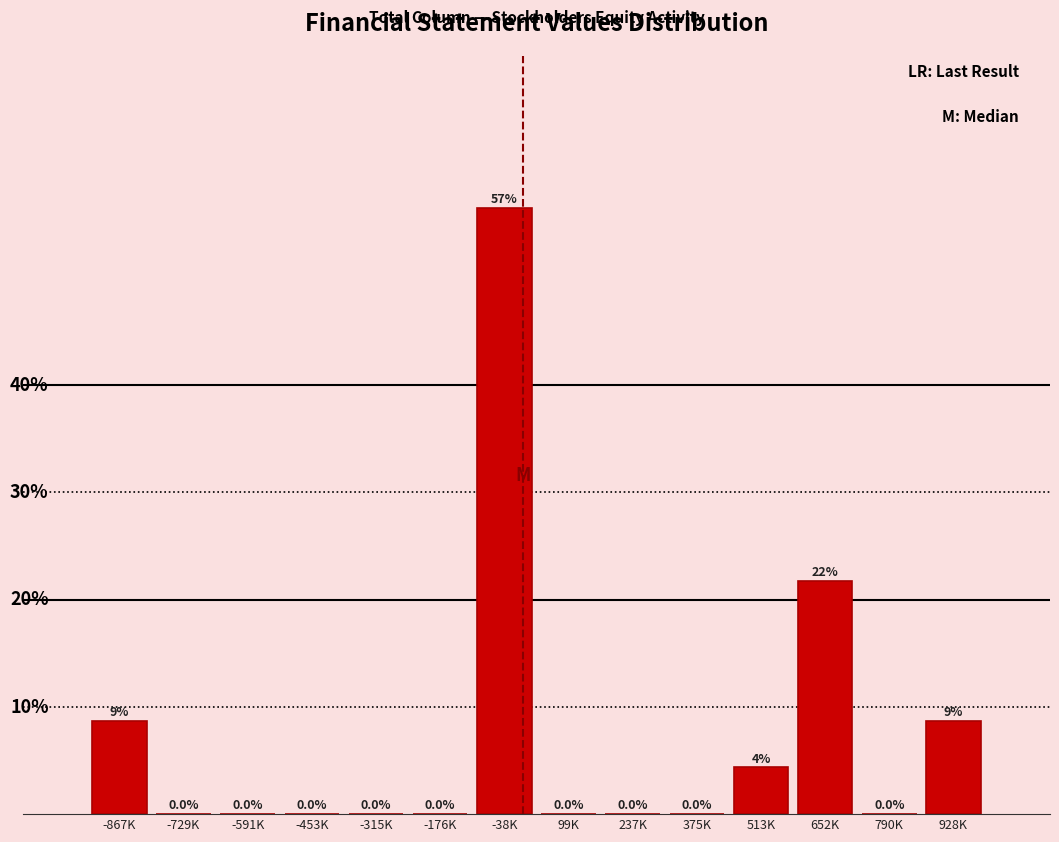

Which label corresponds to the largest value in the chart?

-38K